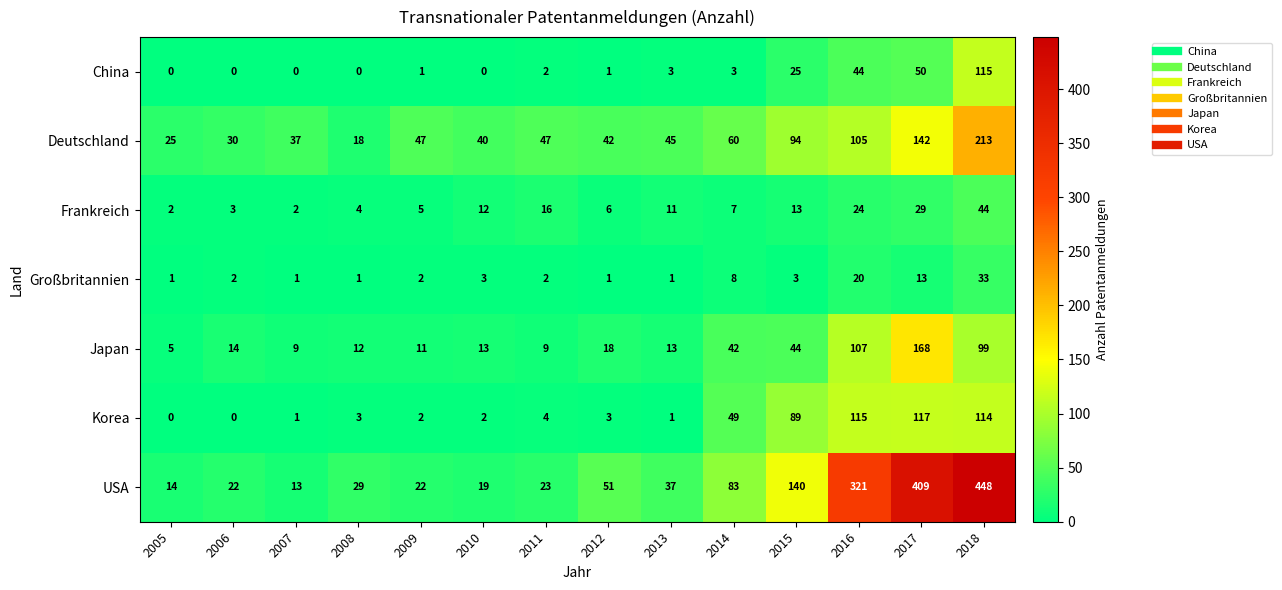

The Korea series shows 7 at 2011. True or false?

False